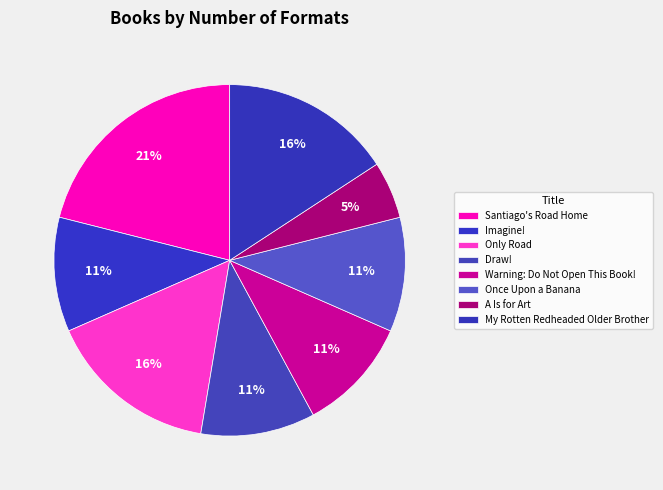

Which slice is the largest?

Santiago's Road Home